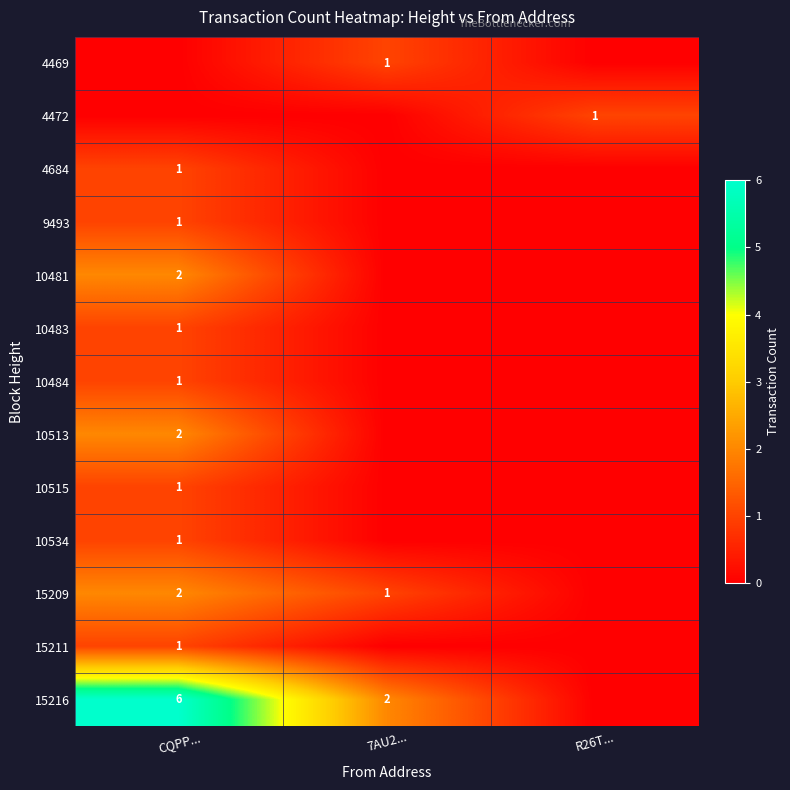

True or false: 4469 has a value of 1 at 7AU2....

True